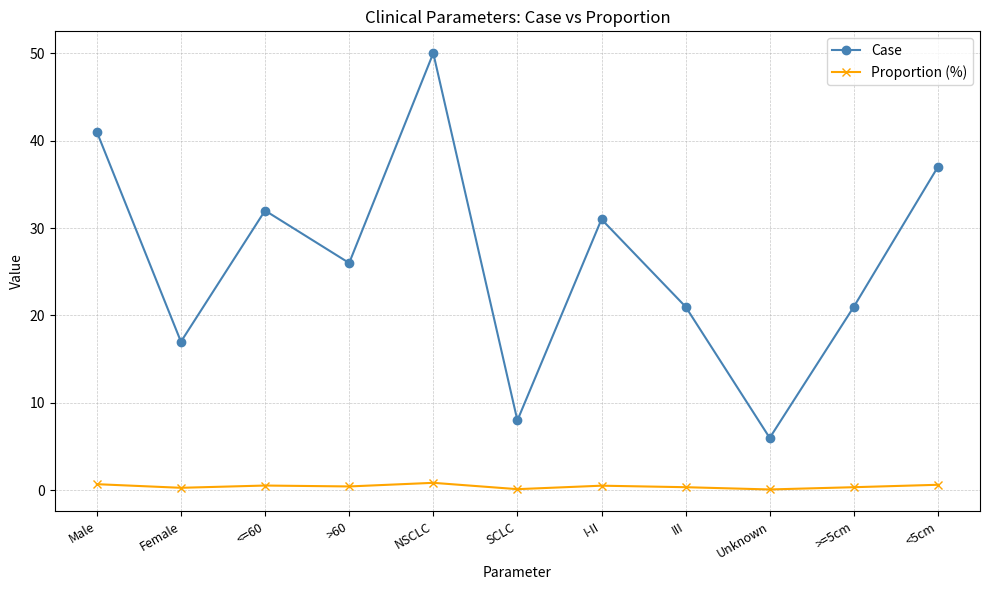

Which series has the widest spread of values?

Case